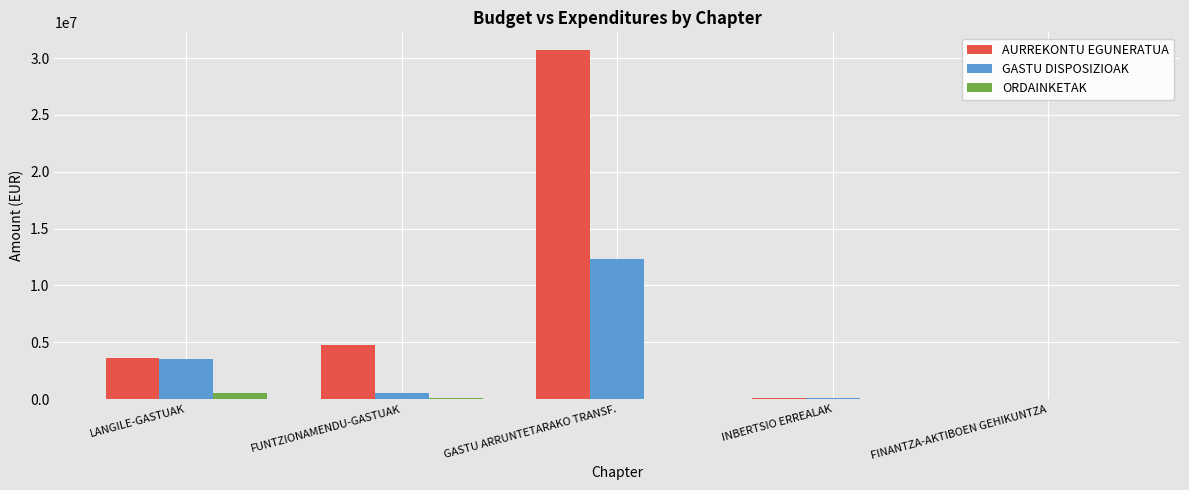

What is the total value across all series at INBERTSIO ERREALAK?

183998